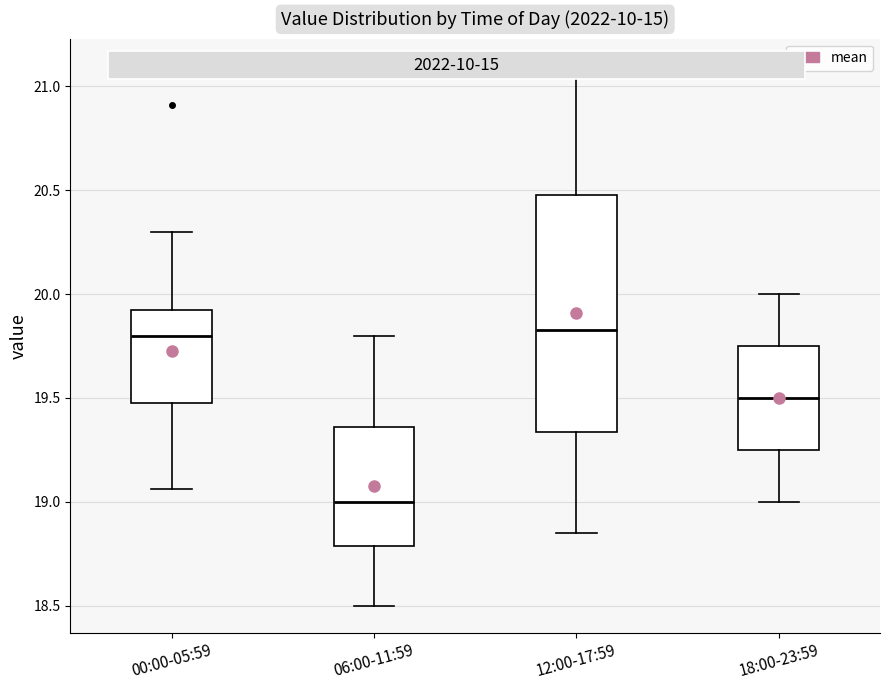

Where does the upper whisker of the box for 00:00-05:59 end on the y-axis? The values are not printed on the chart, so give them approximately, as read against the axis.

20.30